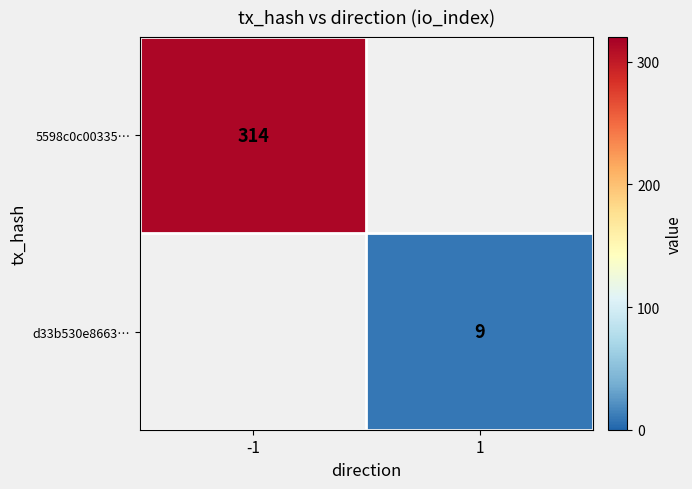

Is it true that d33b530e8663… equals 14.8 at 1?

False